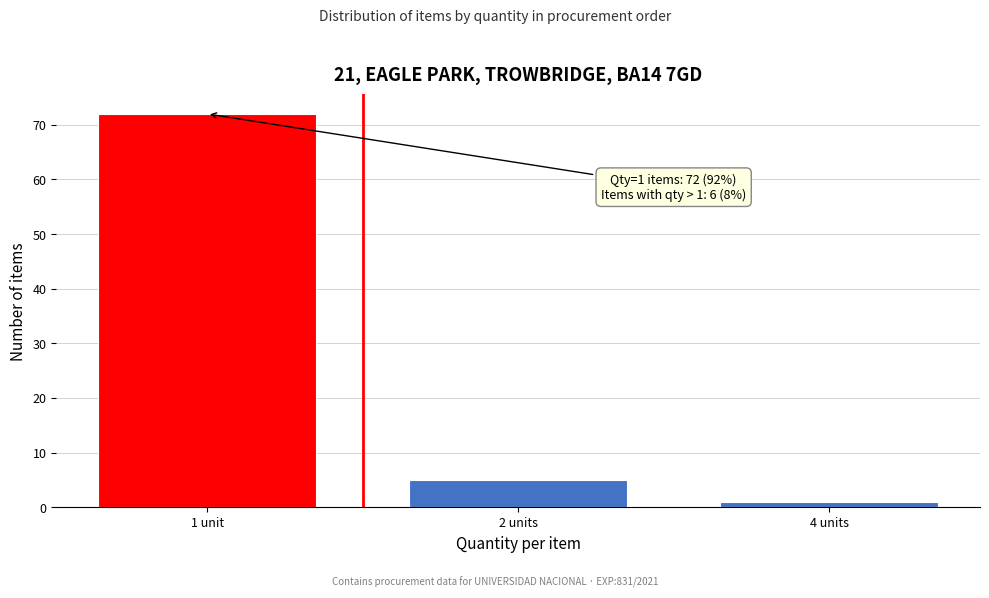

Reading left to right, transcribe all the data shown in this chart.

72	5	1